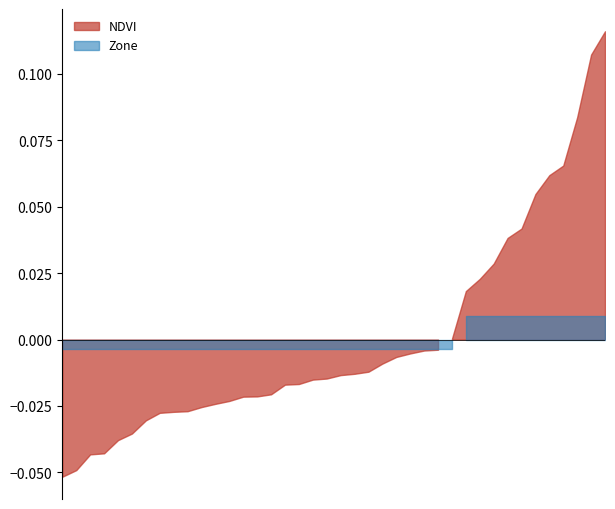

True or false: Zone_scaled has a value of 0.0 at 12.

True